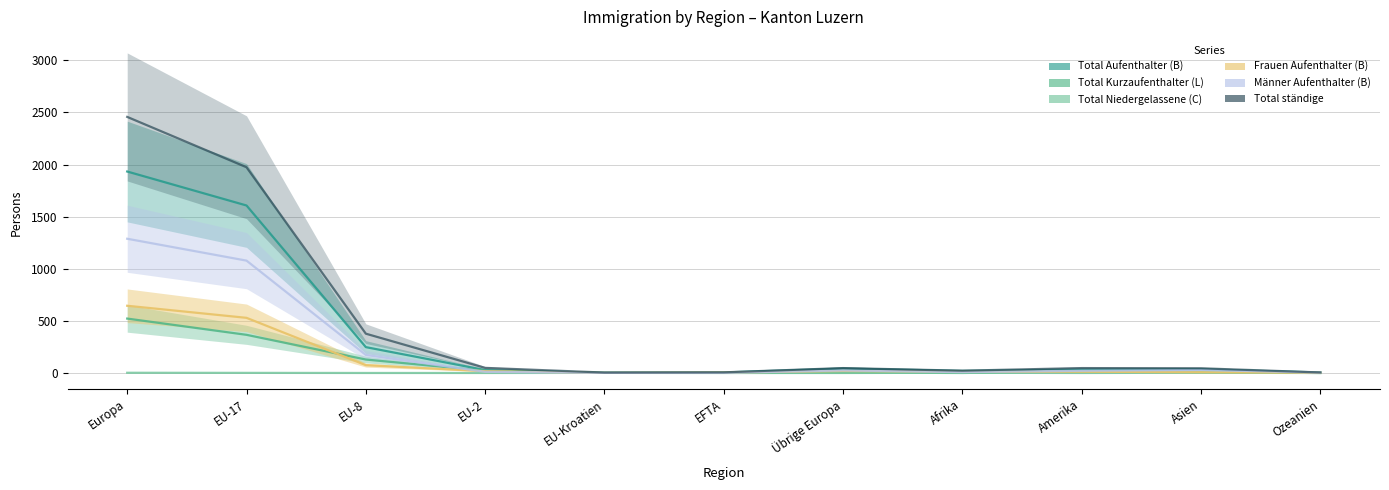

Does the chart display data point markers on the line(s)?

No